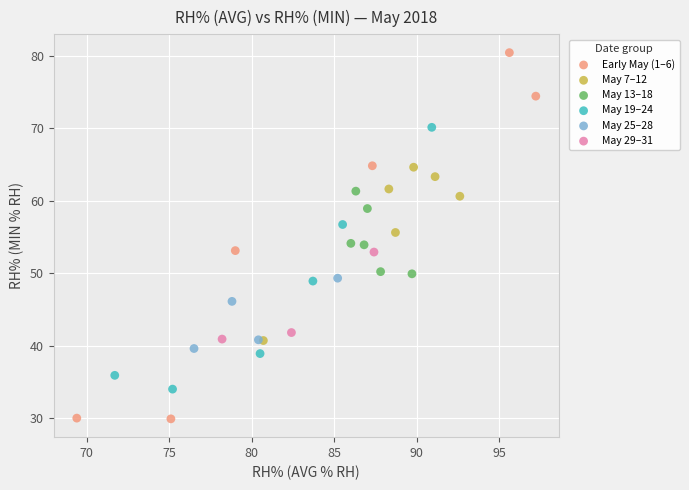

What are all the series names shown in the legend?

Early May (1–6), May 7–12, May 13–18, May 19–24, May 25–28, May 29–31